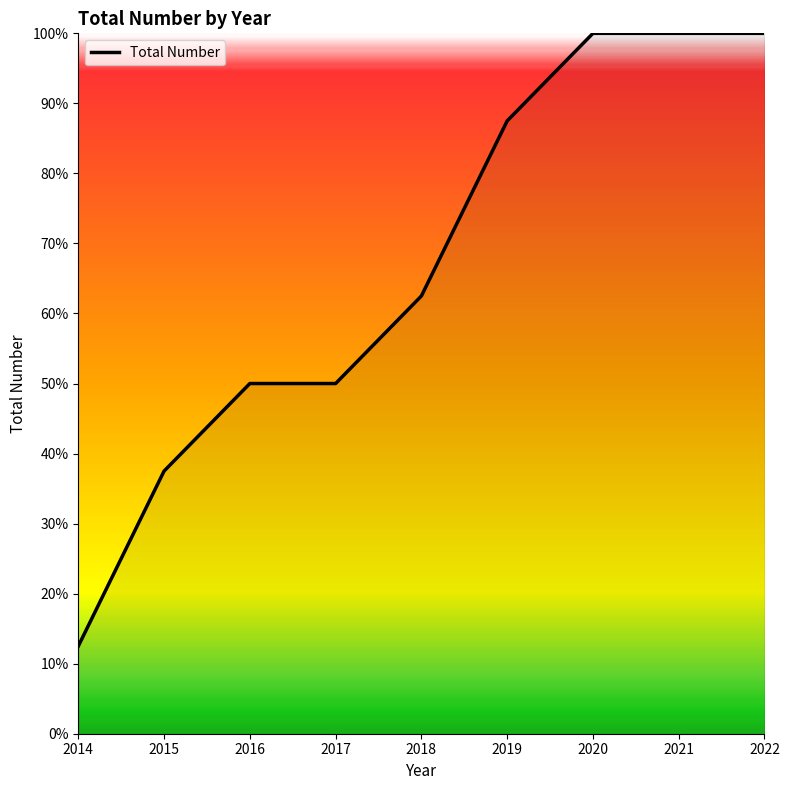

True or false: the data shows 50.0 at 2017.

True